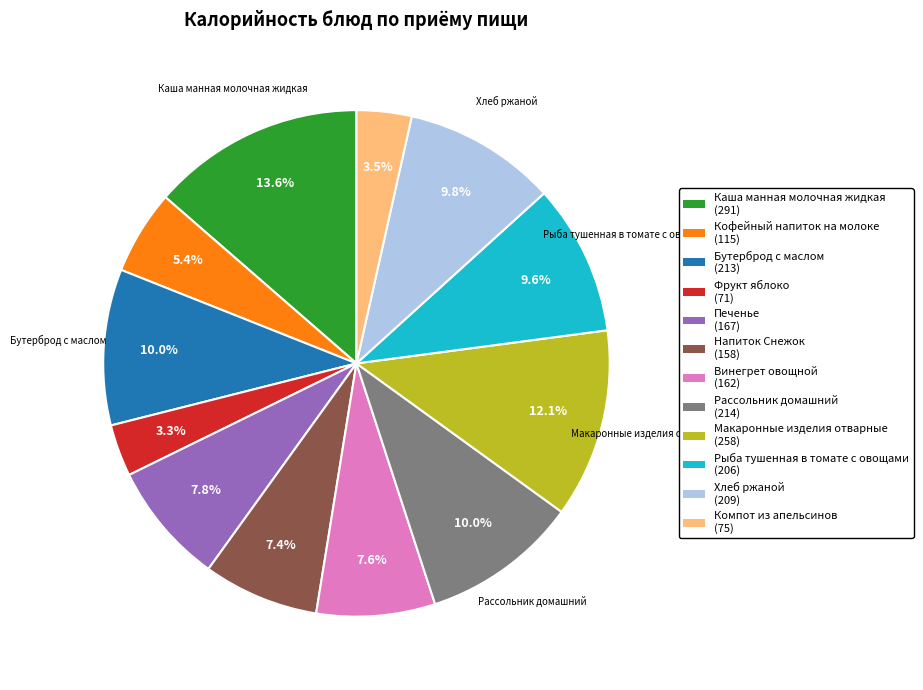

Count the number of slices in the pie.

12